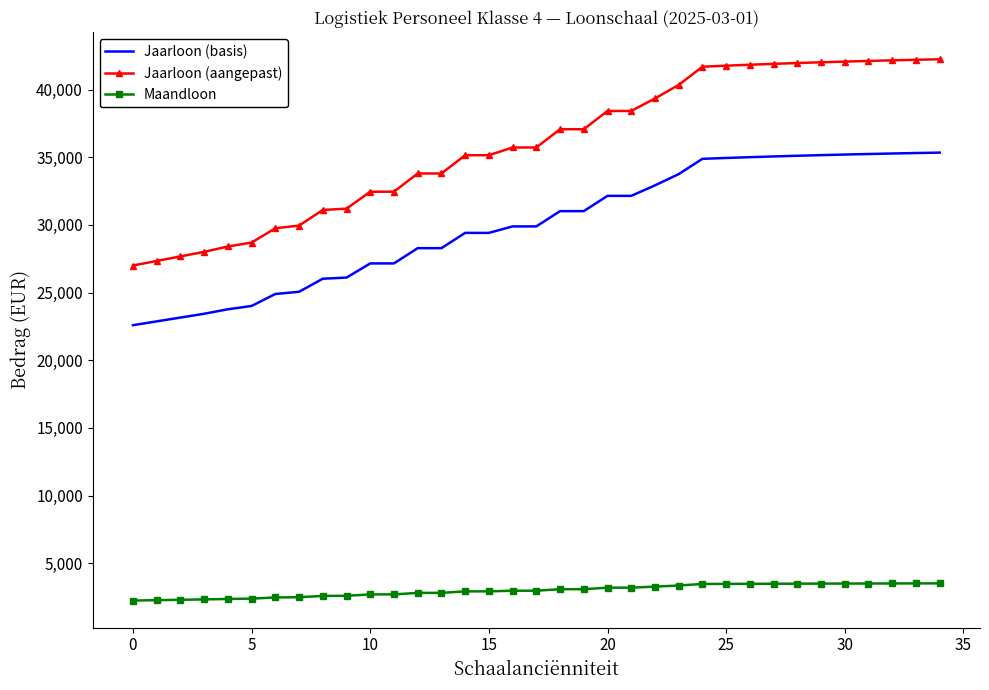

At how many categories does at least one series exceed 37590?

15